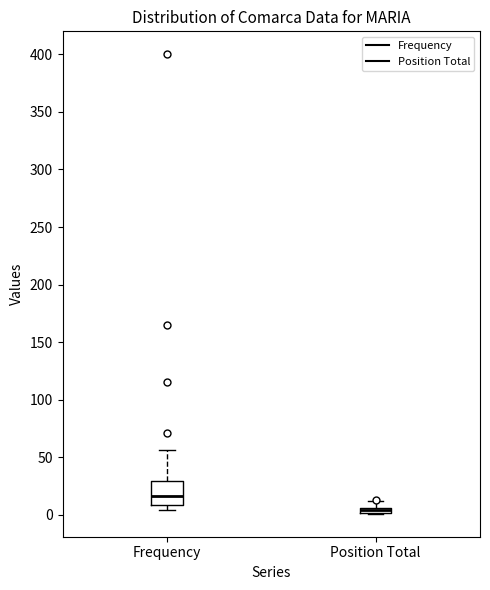

Which box is the tallest, from its lower edge to its upper edge?

Frequency